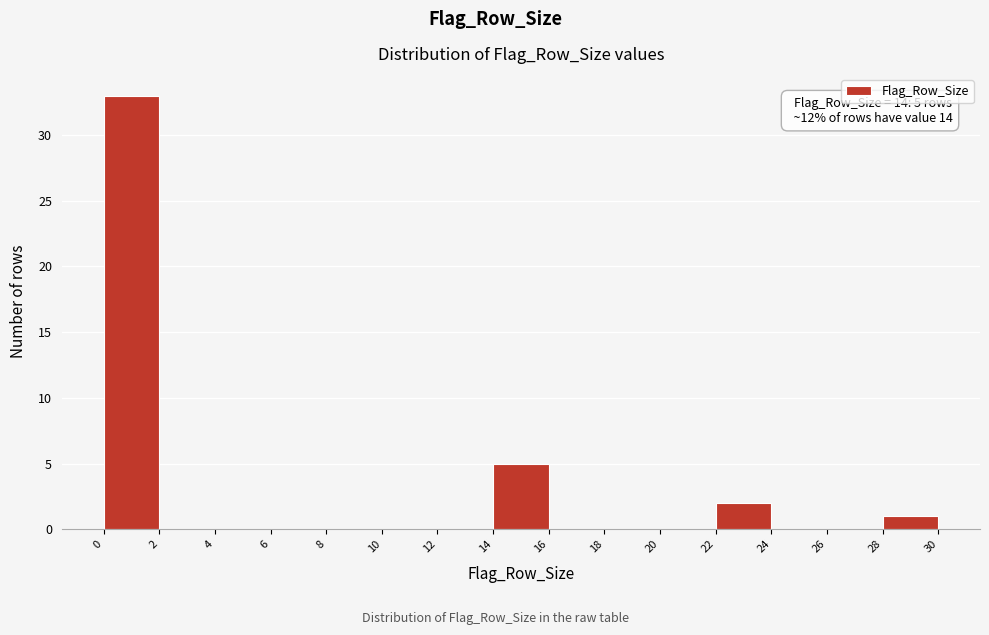

Which range on the x-axis has the tallest bar?

0 to 2